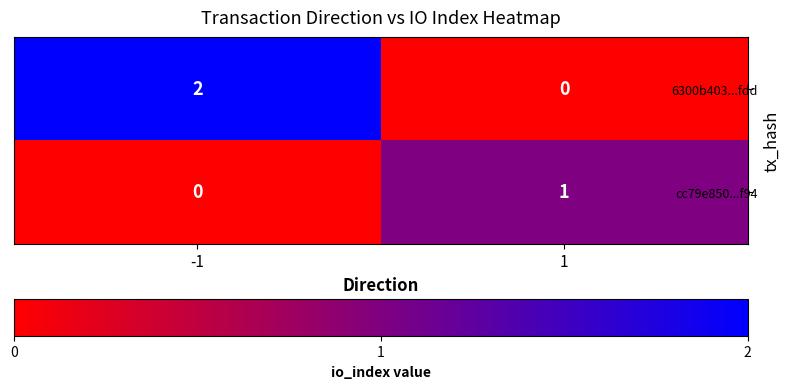

Which series has the largest total across all categories?

6300b403...fdd